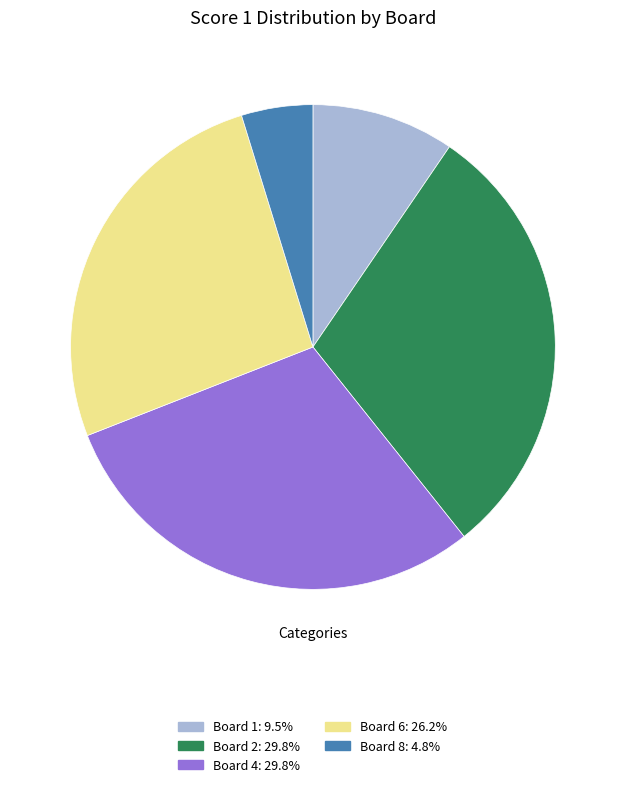

Is there any slice that represents more than half of the pie?

No